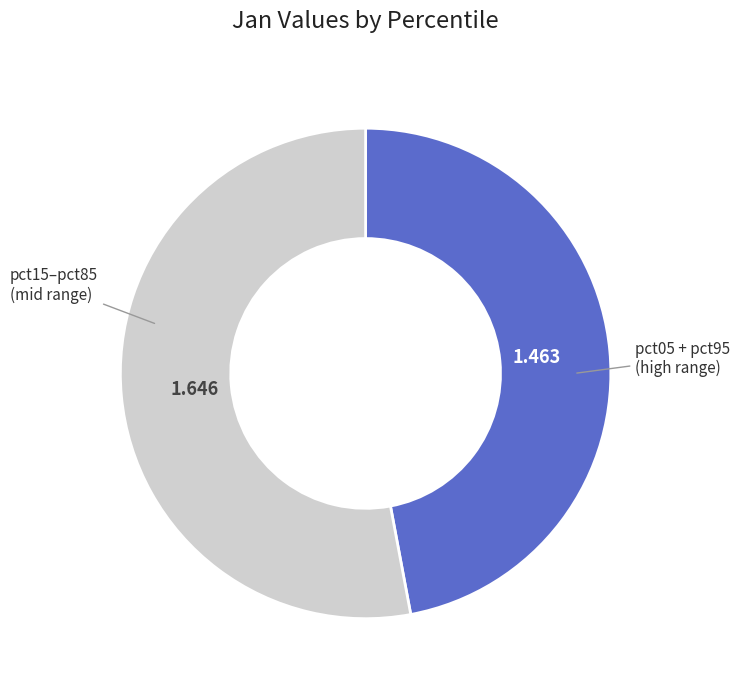

Does any single category account for the majority?

Yes